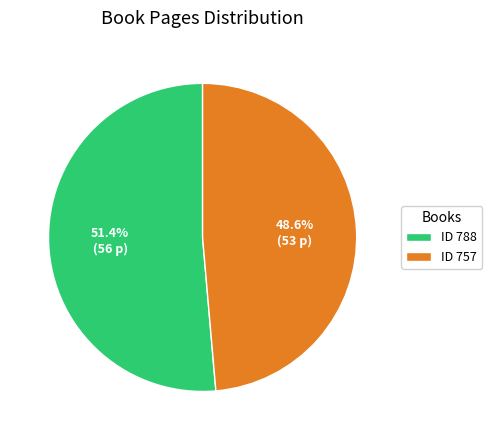

Which has a higher value, ID 788 or ID 757?

ID 788